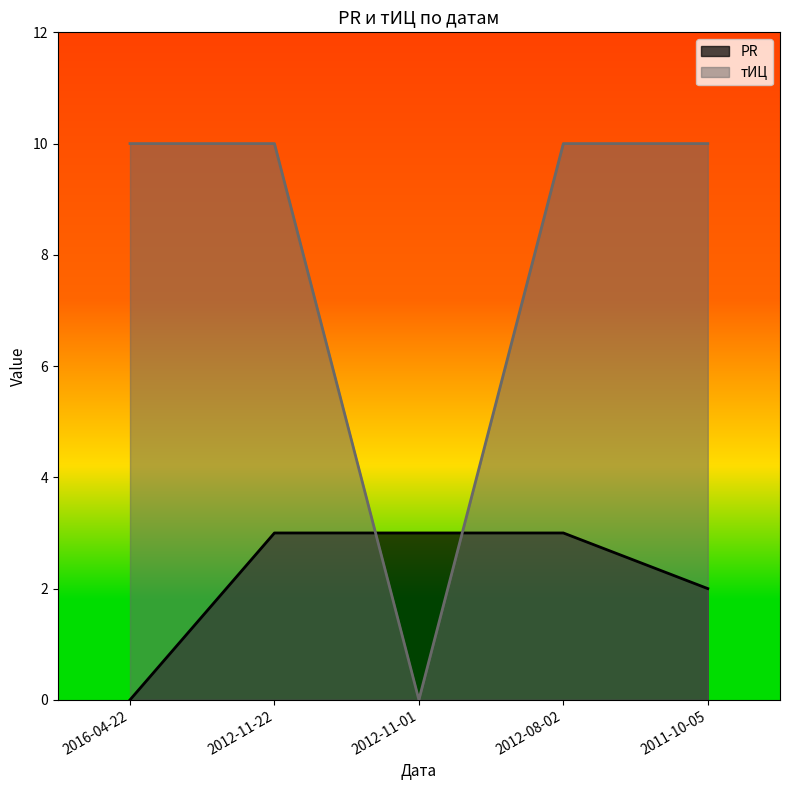

Does the chart display data point markers on the line(s)?

No